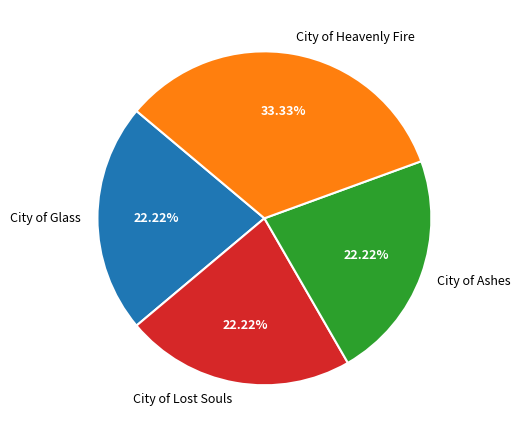

To the nearest percent, what is the difference between the City of Heavenly Fire and City of Ashes slice percentages?

11%